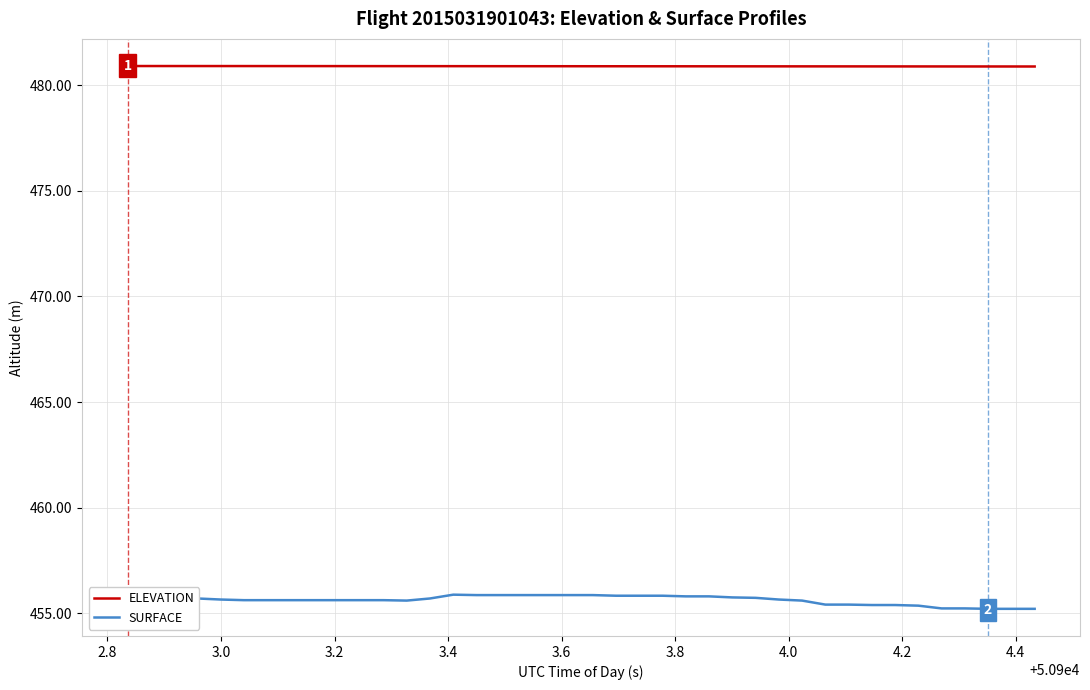

What is the maximum value for ELEVATION?

480.9